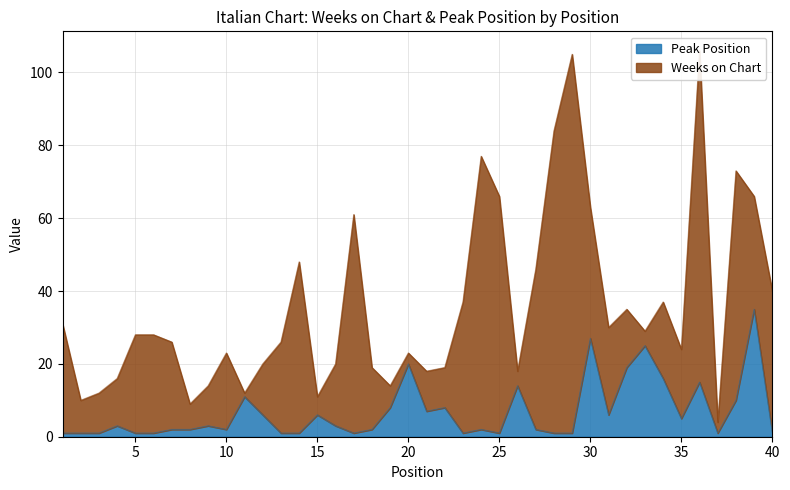

What is the sum of the values at 39 and 40?

36